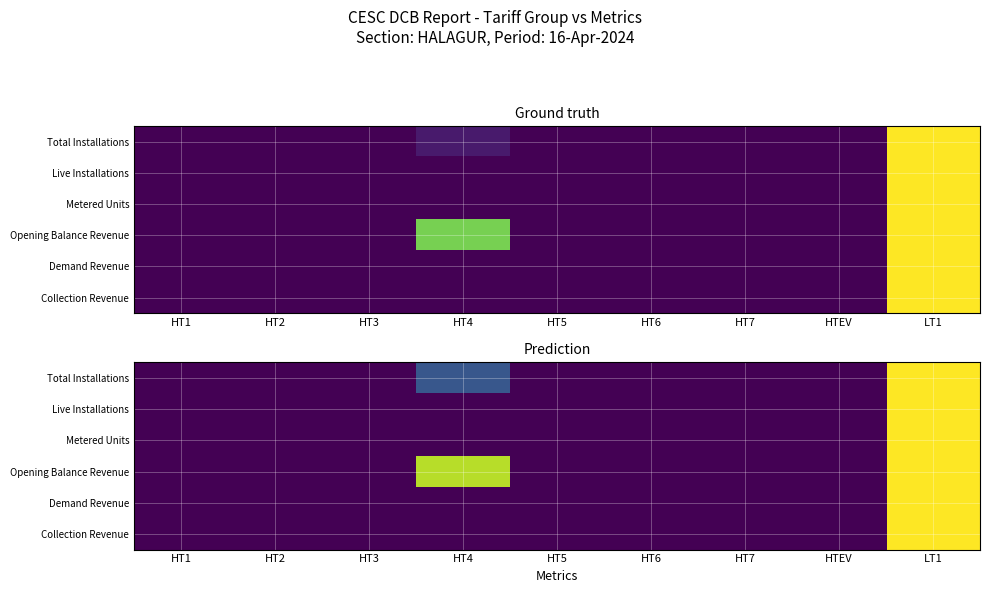

Which category has the lowest value in the Total Installations series?

HT1